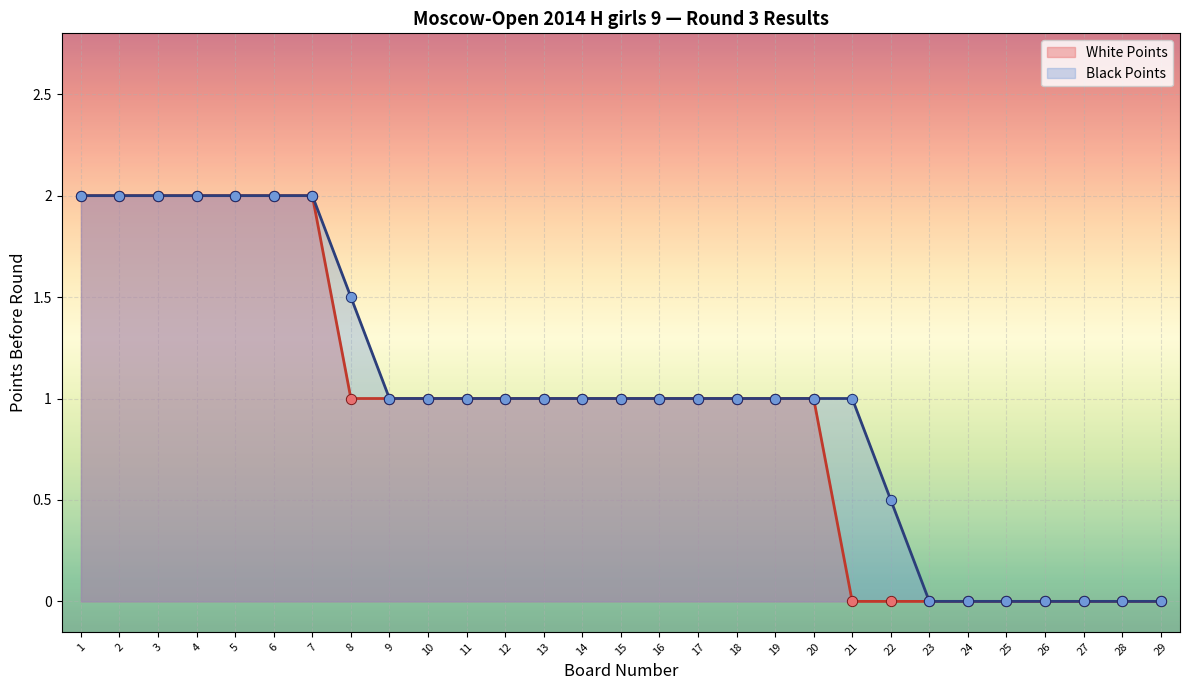

Which series has the largest Y range (max minus min)?

White Points